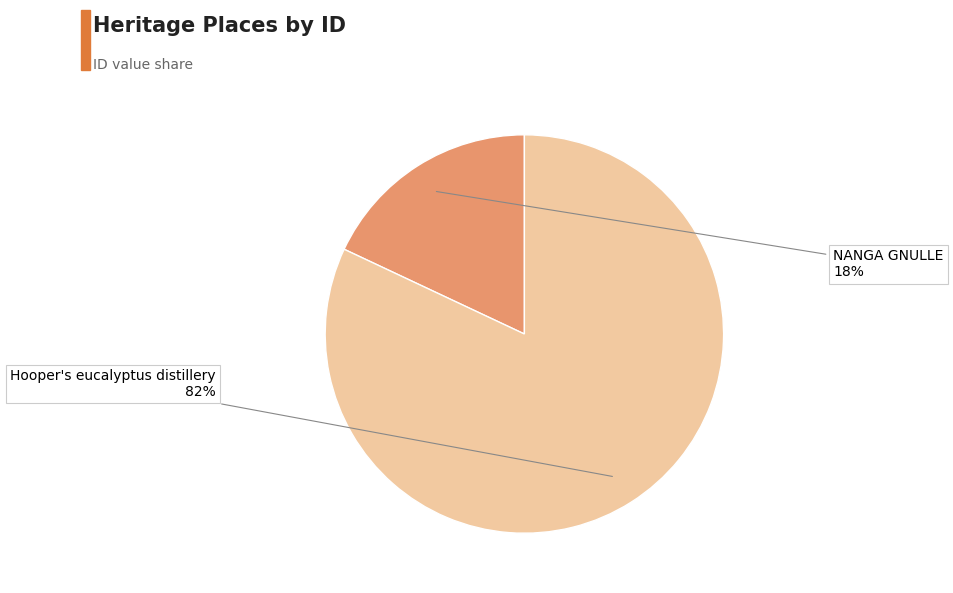

What is the smallest slice in the pie chart?

NANGA GNULLE